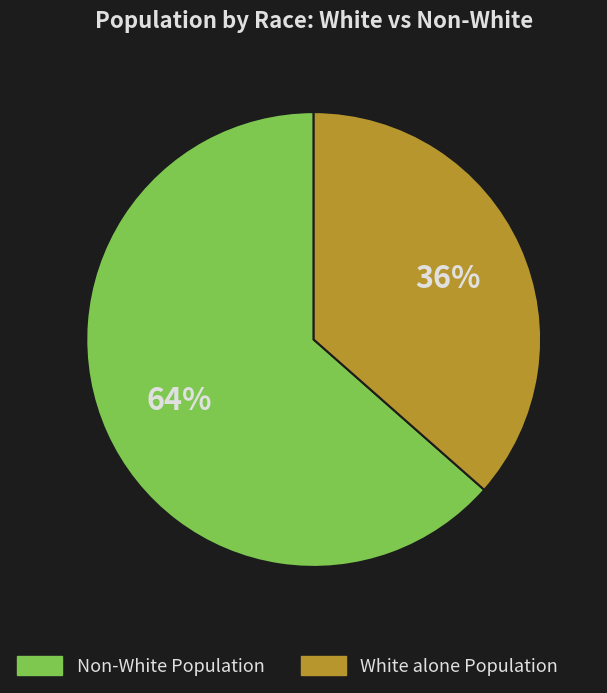

To the nearest percent, what is the average slice percentage?

50%